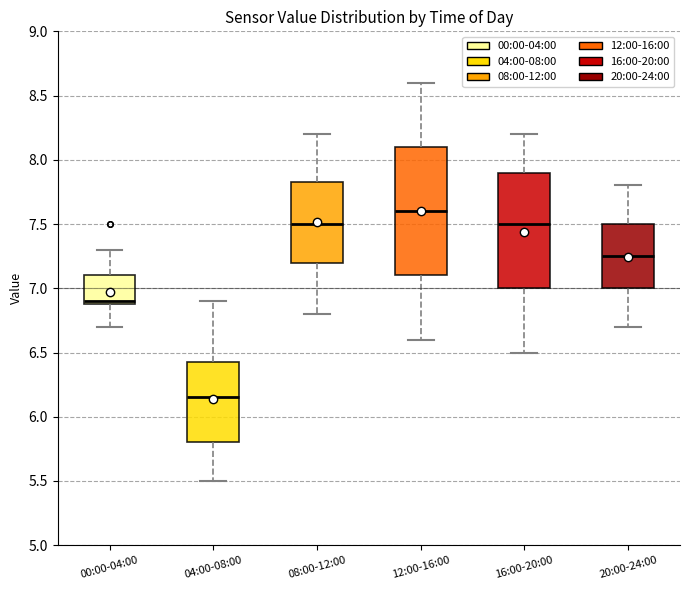

Reading left to right, transcribe this box plot: for each box, give where its median line is, the range the box spans, and where its two whiskers end, as read against the y-axis. The values are not printed on the chart, so give them approximately, as read against the axis.

00:00-04:00: median 6.90 (just above the box's lower edge), box 6.90 to 7.10, whiskers 6.70 to 7.30
04:00-08:00: median 6.15, box 5.80 to 6.45, whiskers 5.50 to 6.90
08:00-12:00: median 7.50, box 7.20 to 7.85, whiskers 6.80 to 8.20
12:00-16:00: median 7.60, box 7.10 to 8.10, whiskers 6.60 to 8.60
16:00-20:00: median 7.50, box 7.00 to 7.90, whiskers 6.50 to 8.20
20:00-24:00: median 7.25, box 7.00 to 7.50, whiskers 6.70 to 7.80